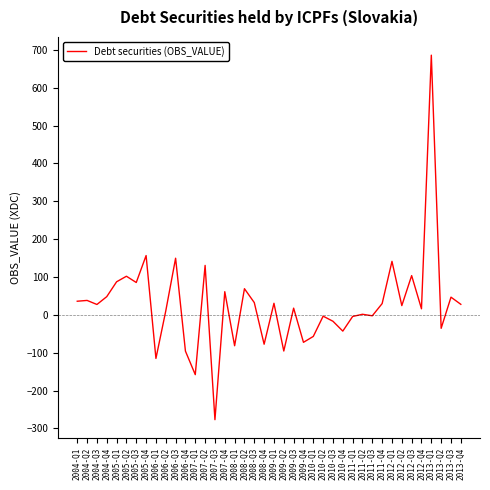

How many values are below 27?

20